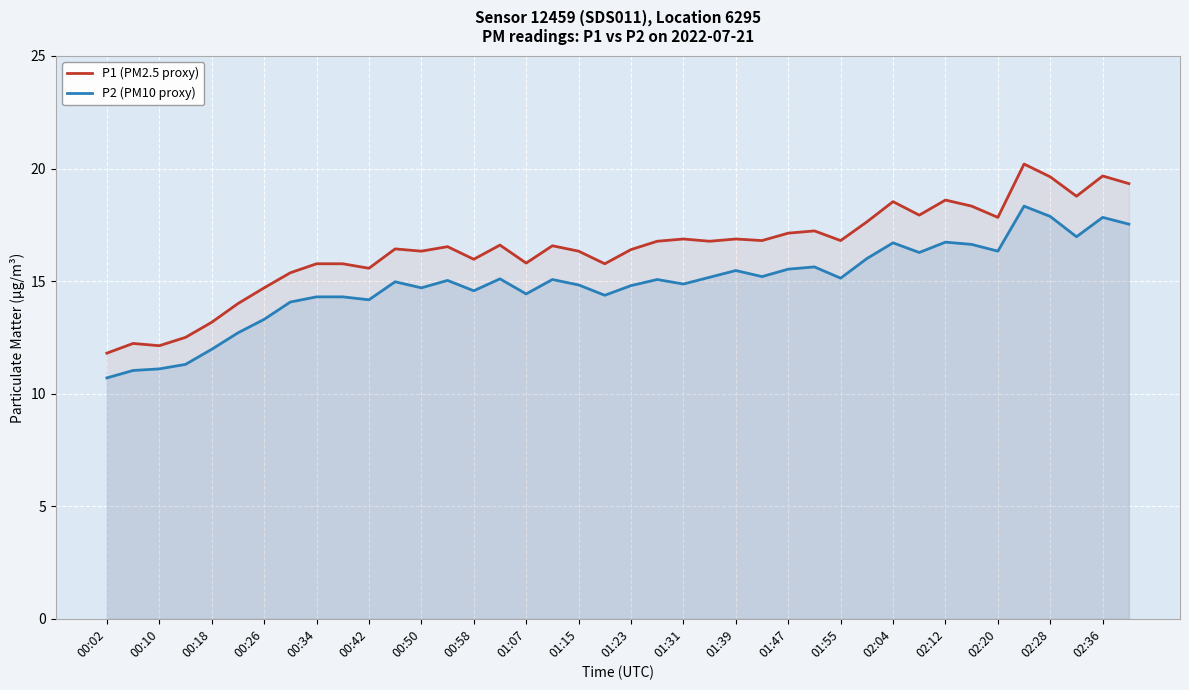

How many interior local valleys does the P1 (PM2.5 proxy) series have?

12